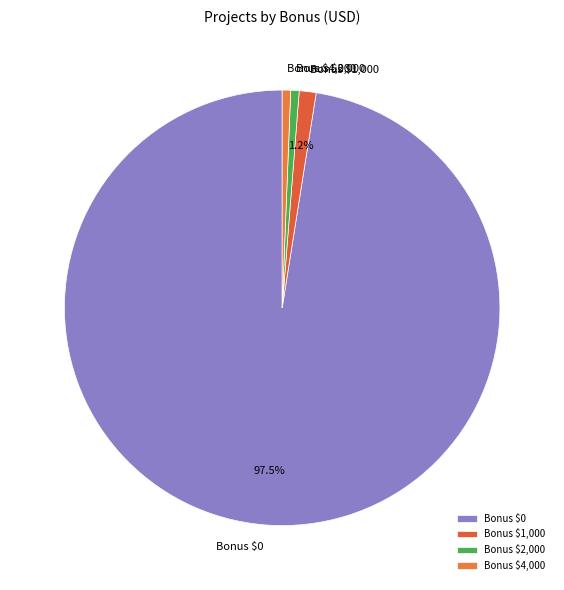

Which slice is the largest?

Bonus $0